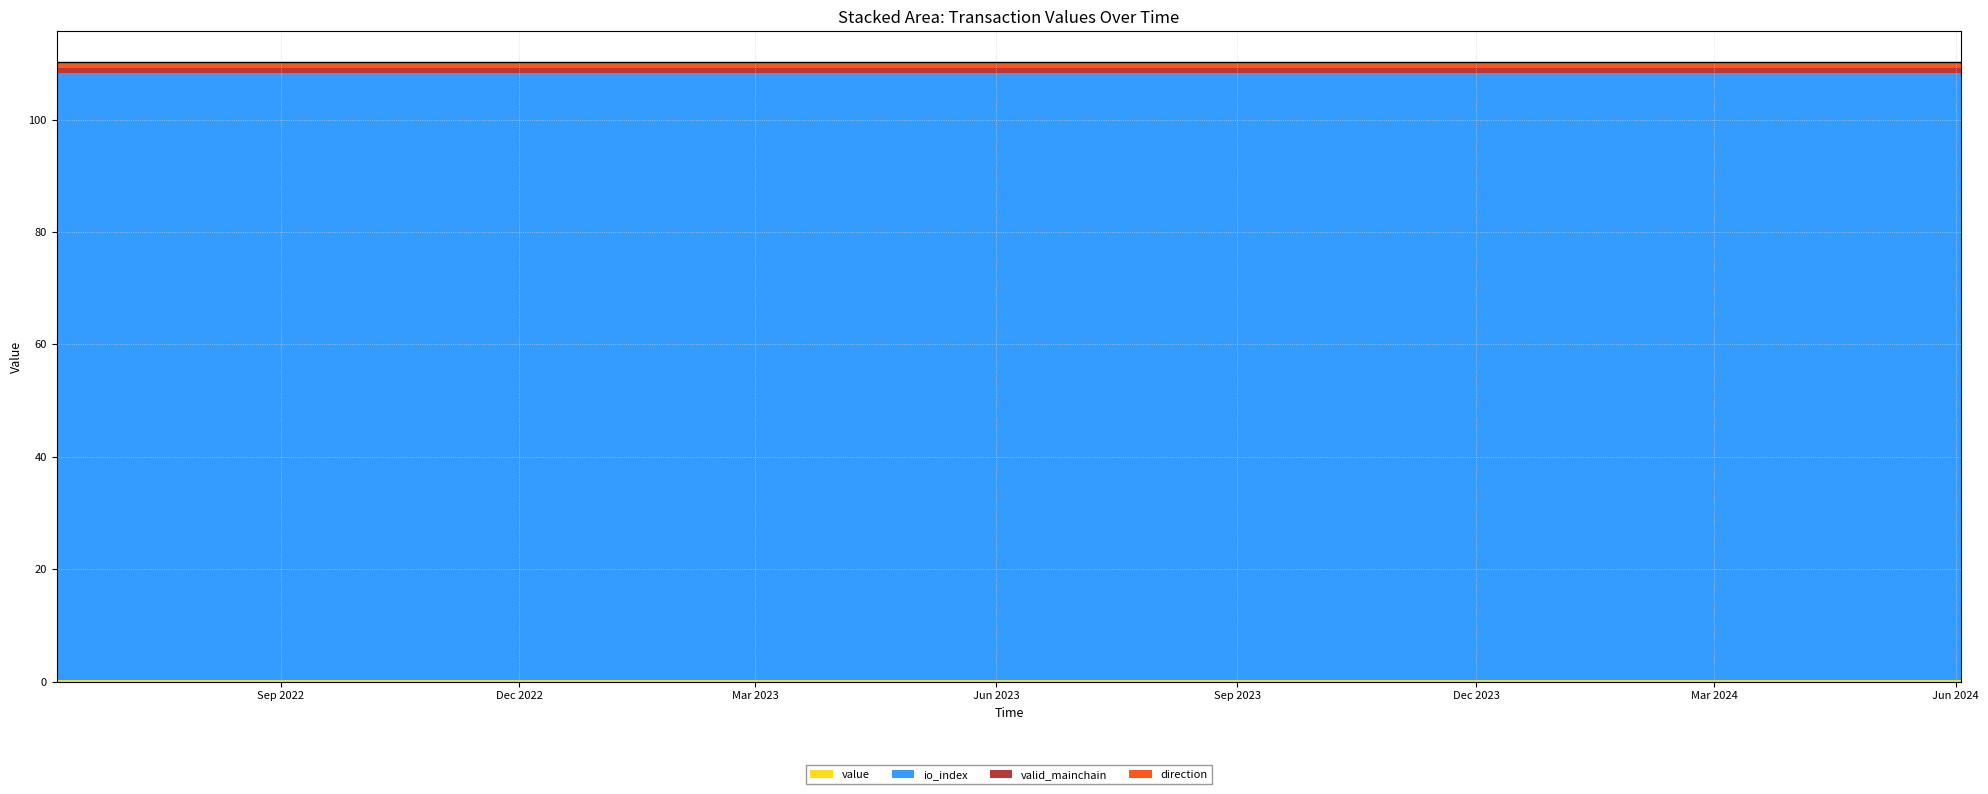

True or false: direction and valid_mainchain intersect in this chart.

False